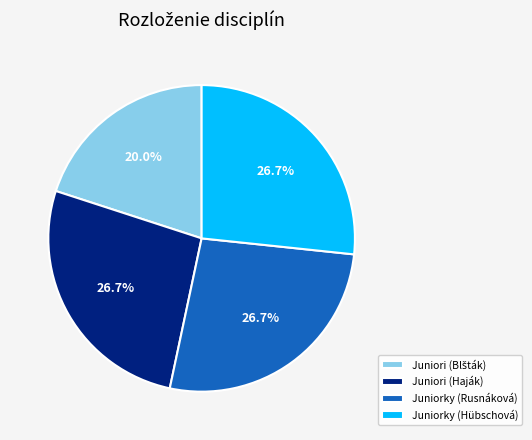

Is Juniorky (Hübschová) the majority of the pie?

No